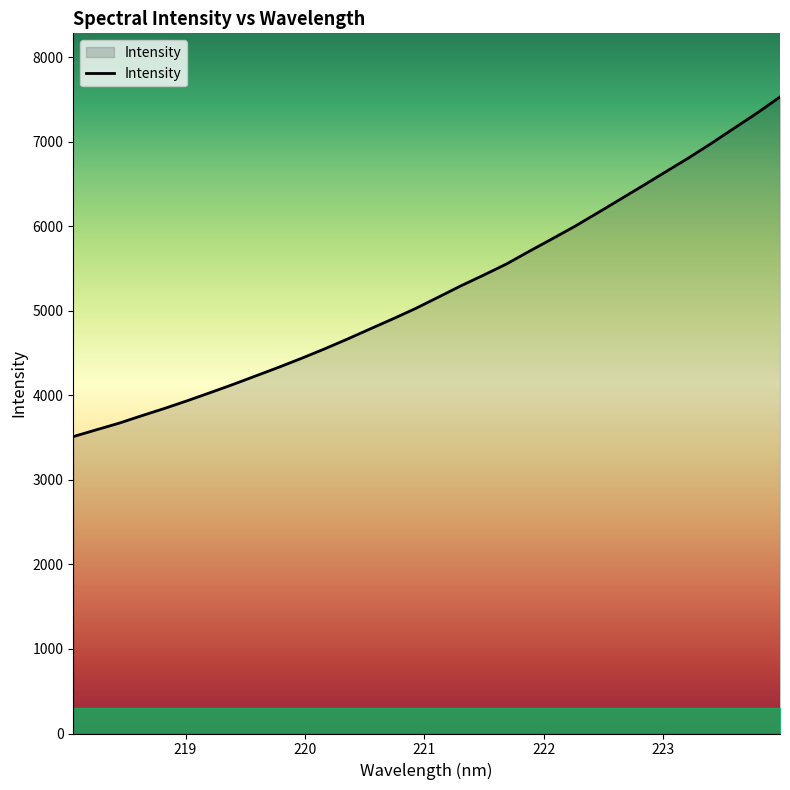

What is the maximum value shown in the chart?

7531.0